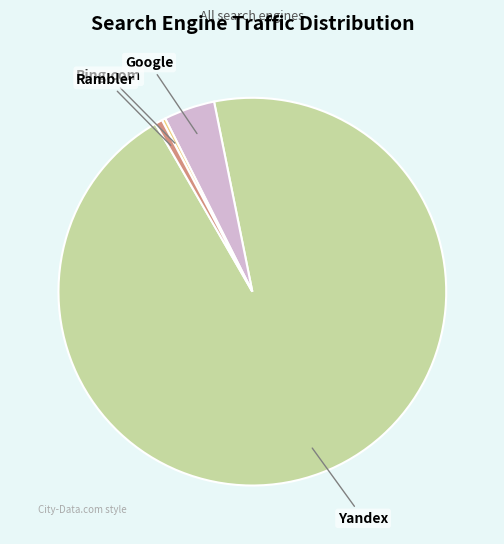

Is there any slice that represents more than half of the pie?

Yes